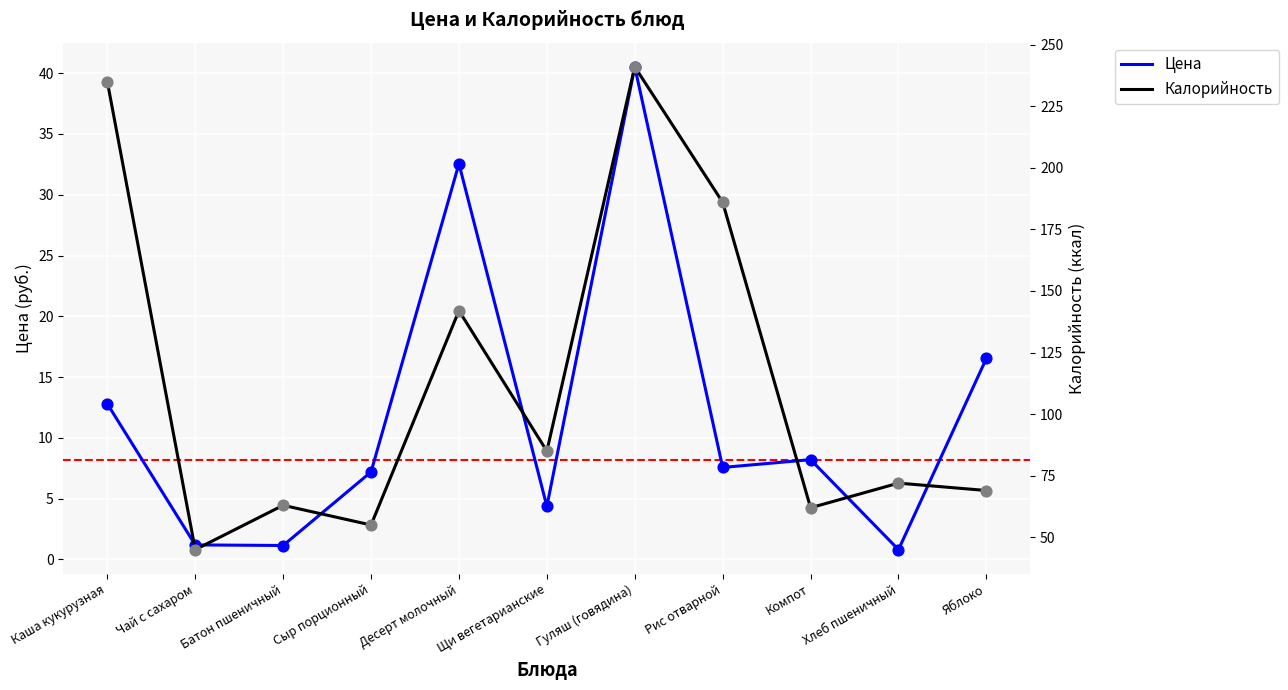

Is the value of Калорийность at Сыр порционный greater than the value of Цена at Яблоко?

Yes